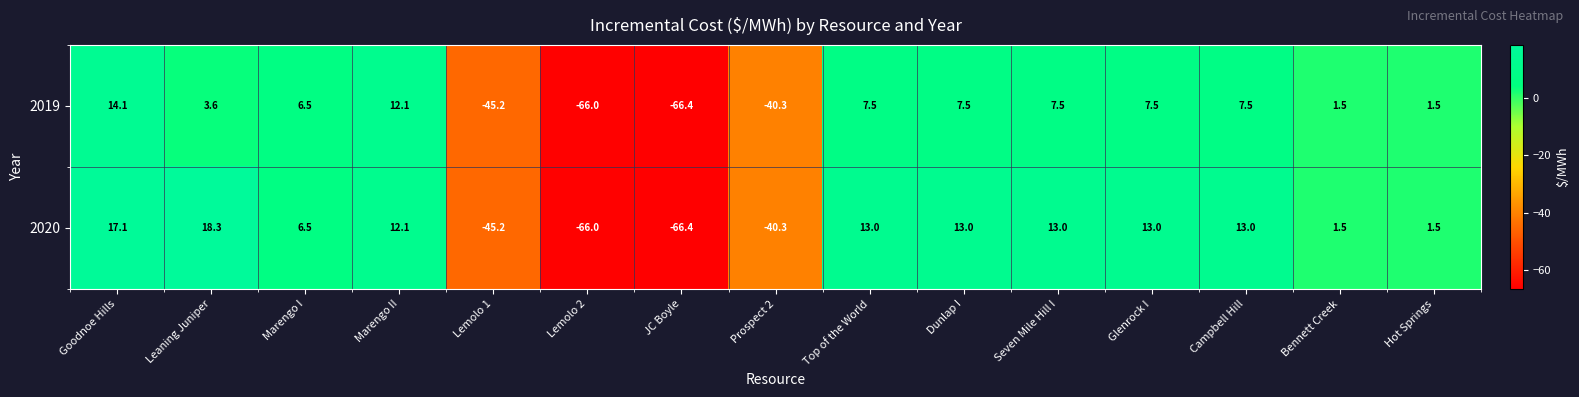

Which series changed the most between Goodnoe Hills and Marengo I?

2020